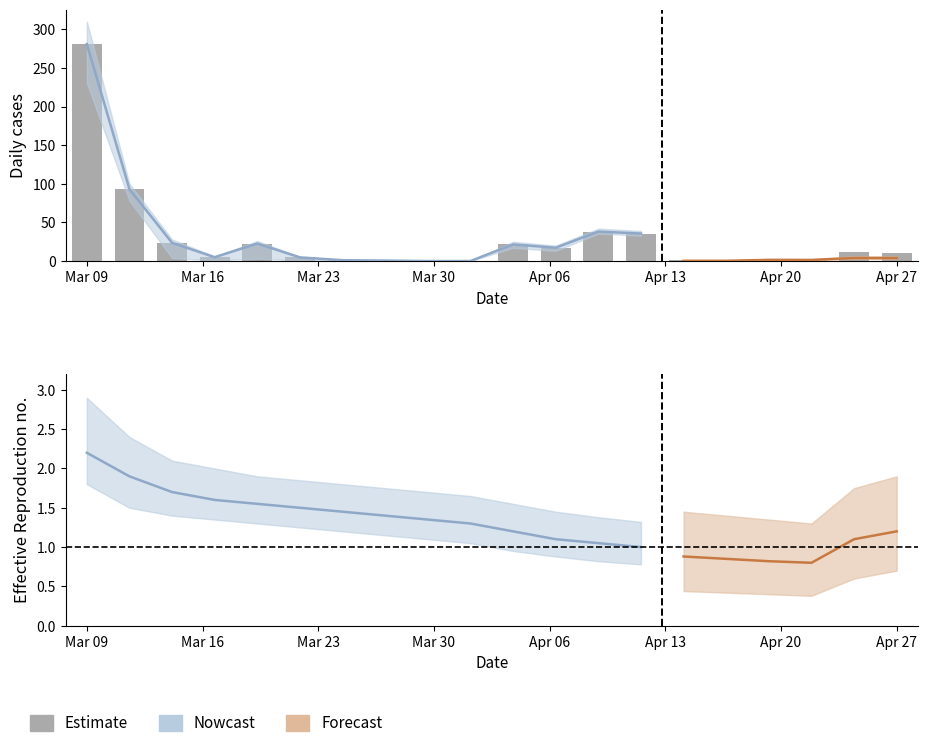

What is the maximum value shown in the chart?

280.9